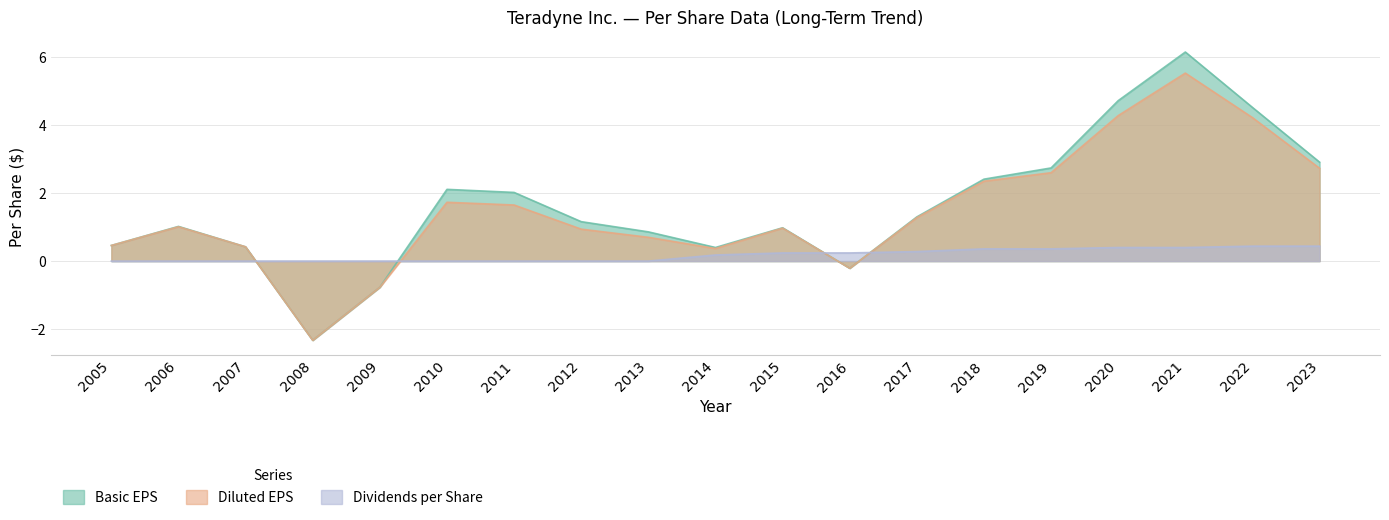

What is the minimum value for Diluted EPS?

-2.3